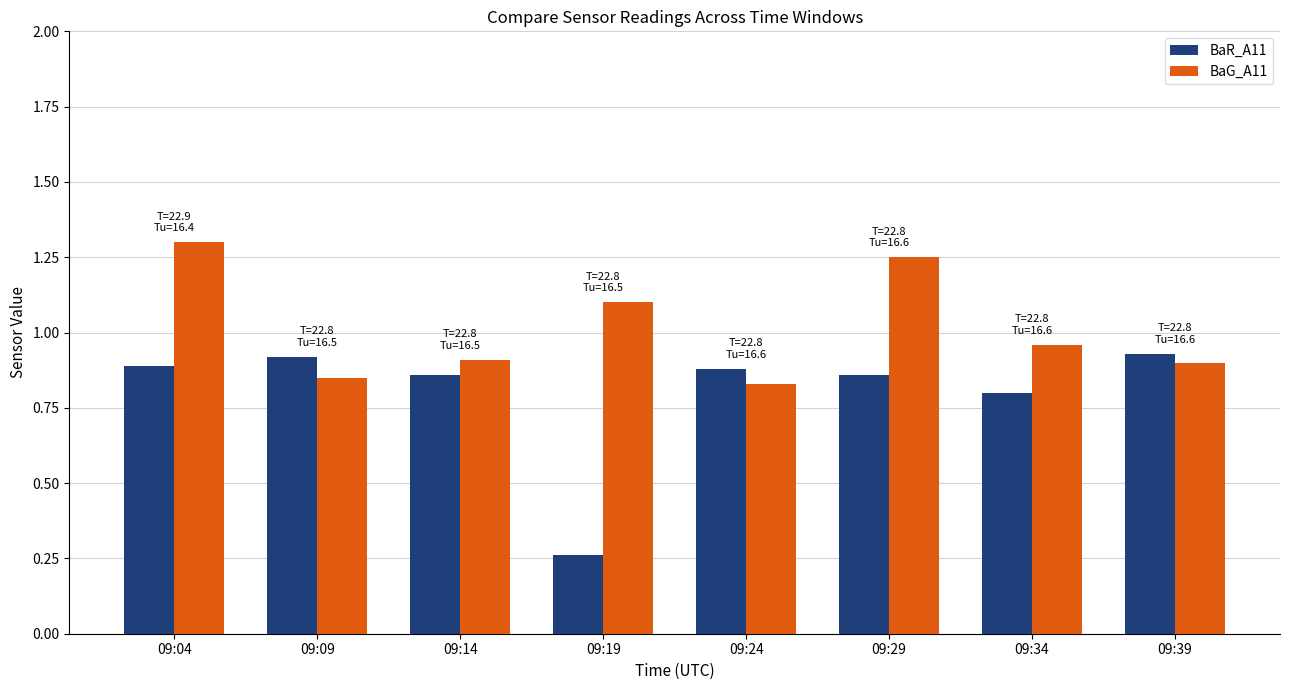

Which category has the highest value across all series?

09:04